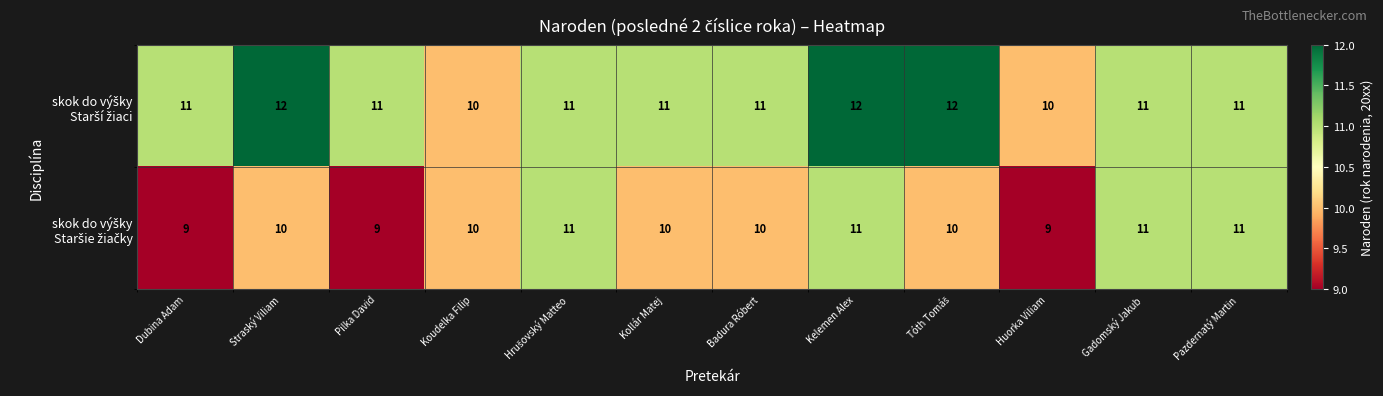

At which category is the sum across all series the highest?

Kelemen Alex